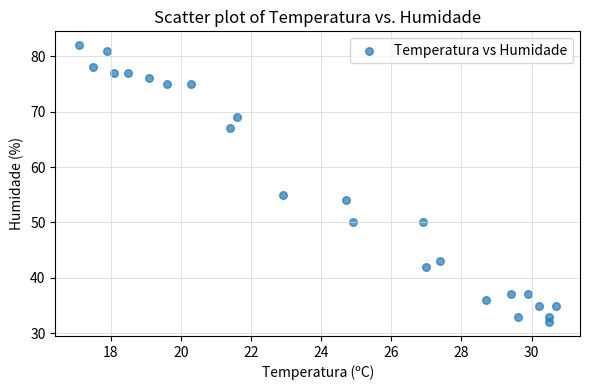

What Y value in the scatter plot is closest to 57?

55